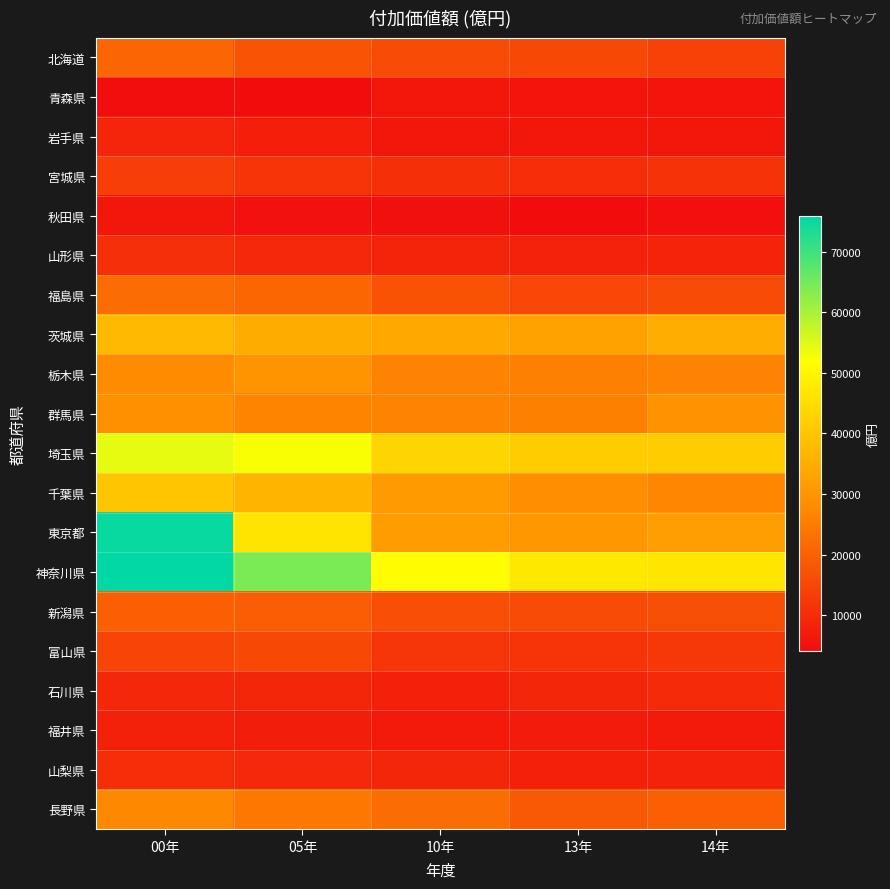

Which series has the largest total across all categories?

神奈川県